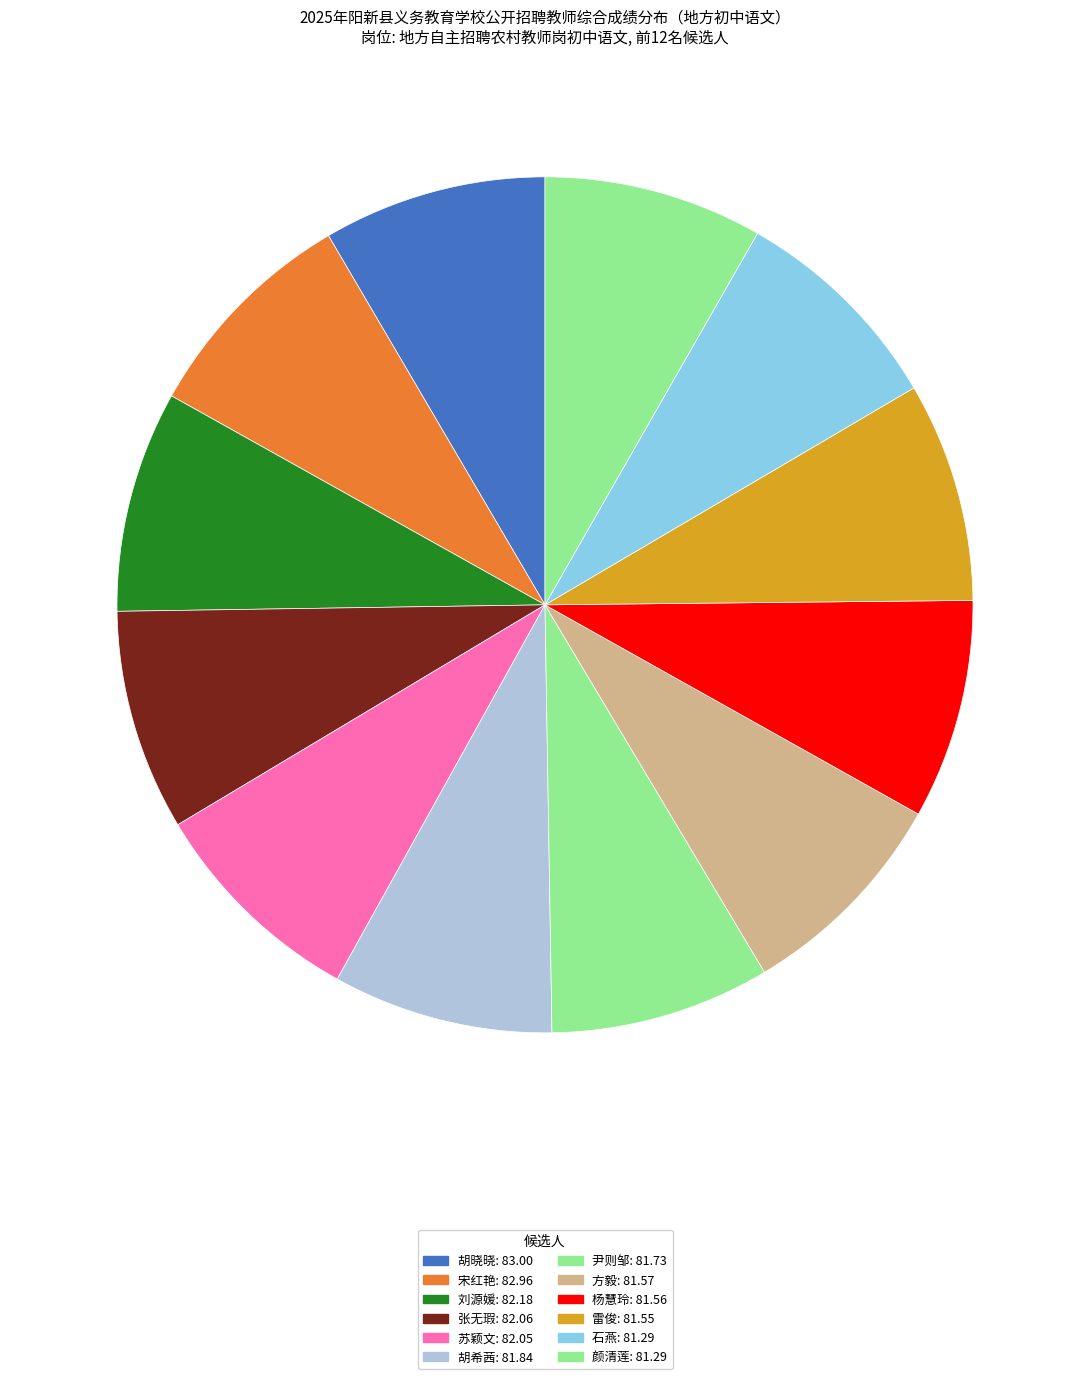

Is there any slice that represents more than half of the pie?

No